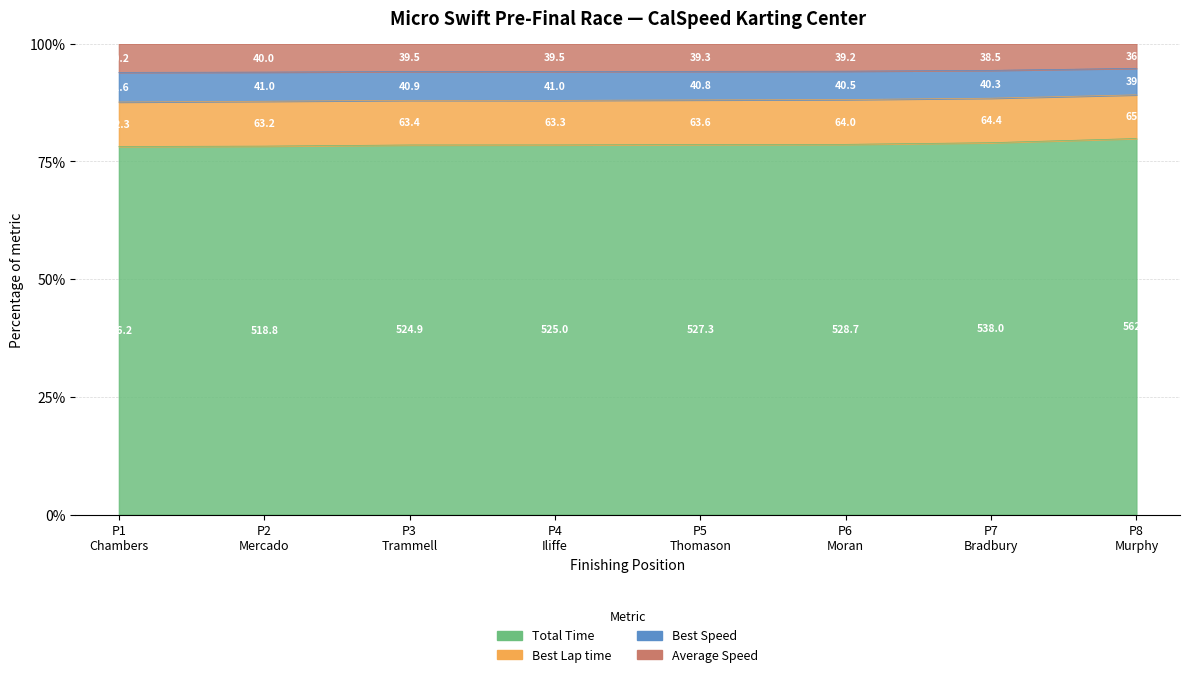

Which series has the widest spread of values?

Total Time